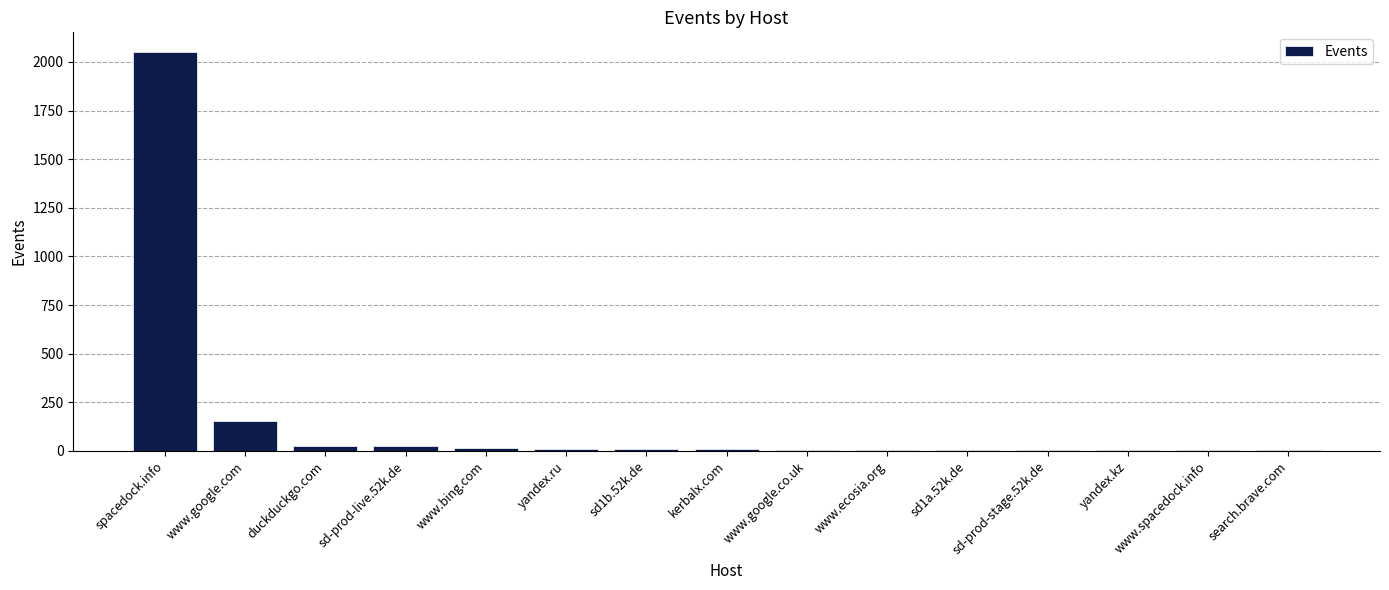

Which label corresponds to the largest value in the chart?

spacedock.info